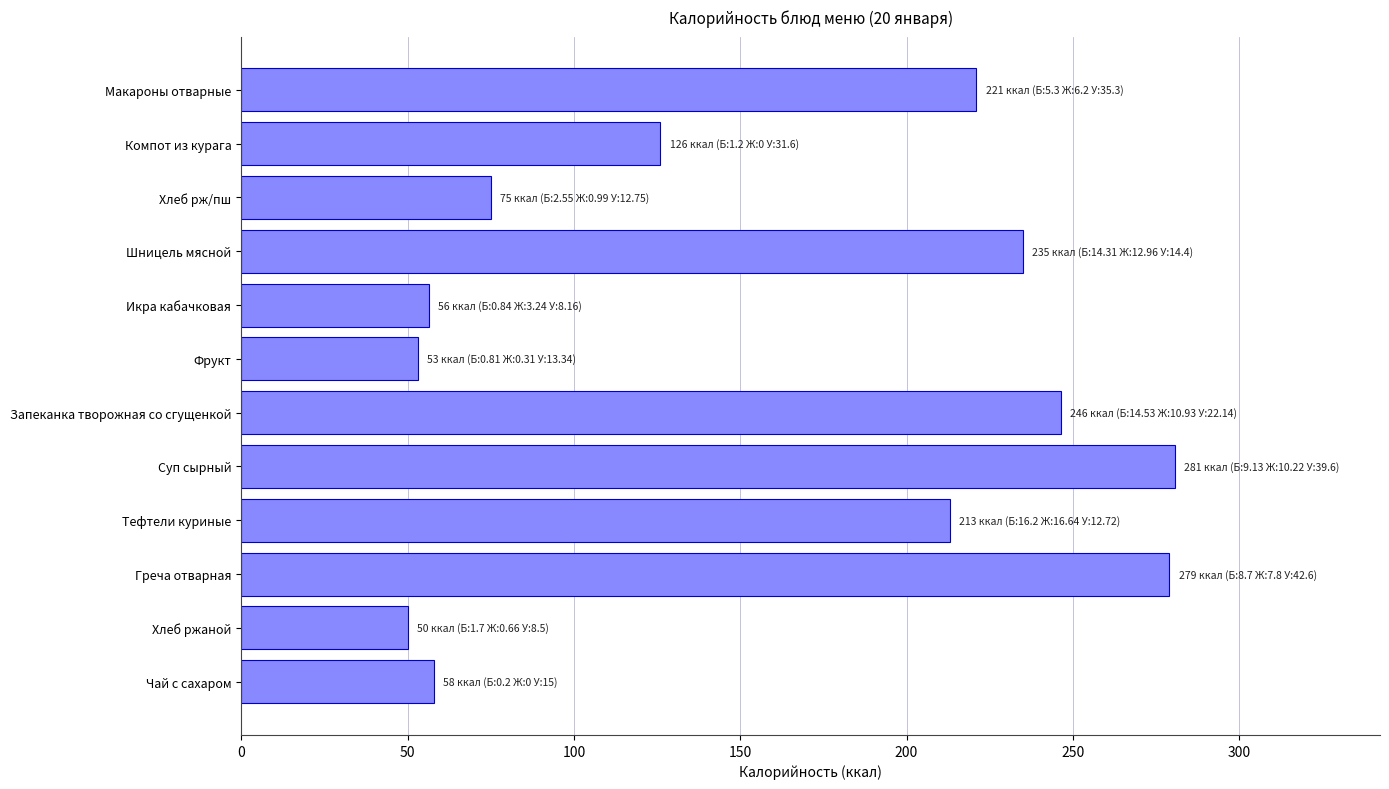

What is the smallest value displayed?

50.0